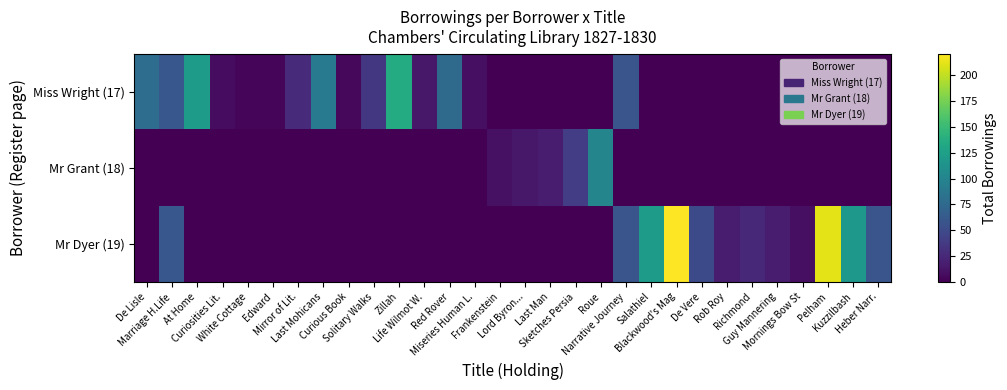

Which has a higher value, Salathiel or Curious Book?

Curious Book